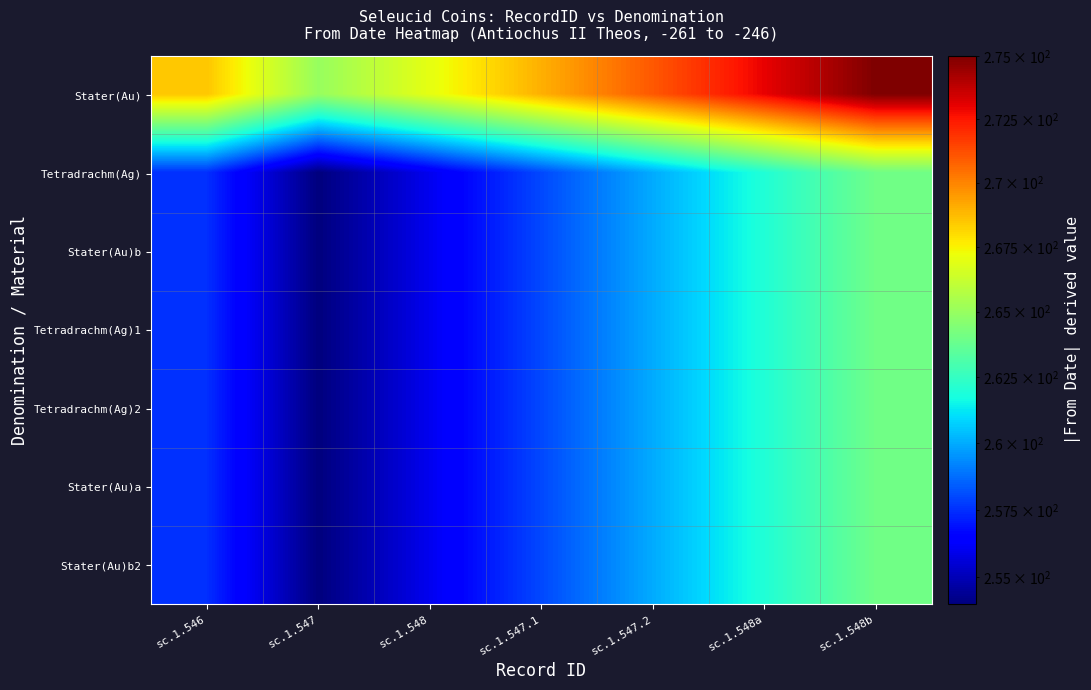

Which label corresponds to the largest value in the chart?

sc.1.548b